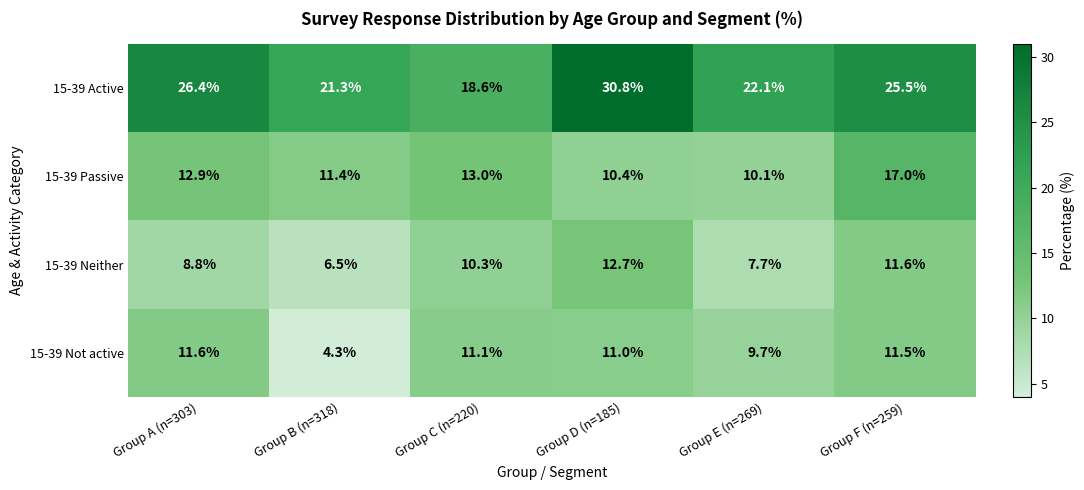

Which label corresponds to the smallest value in the chart?

Group B (n=318)